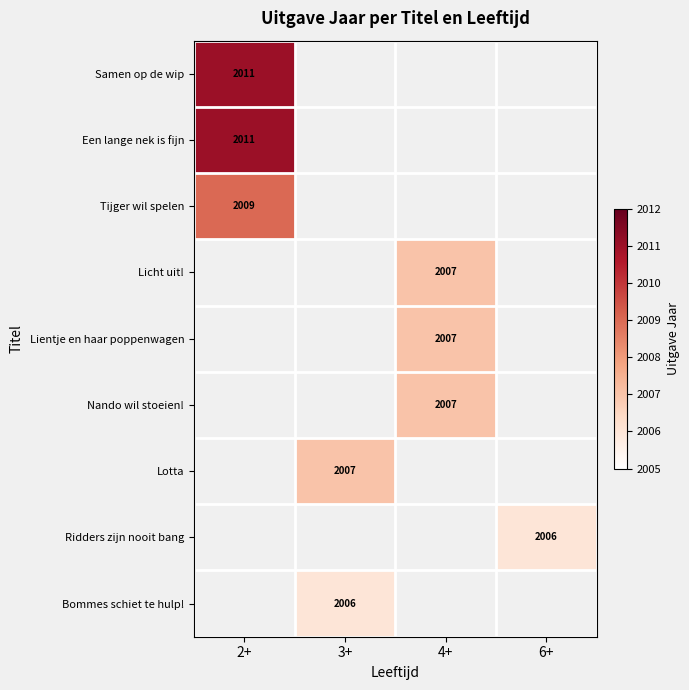

True or false: Ridders zijn nooit bang has a value of 3077 at 6+.

False